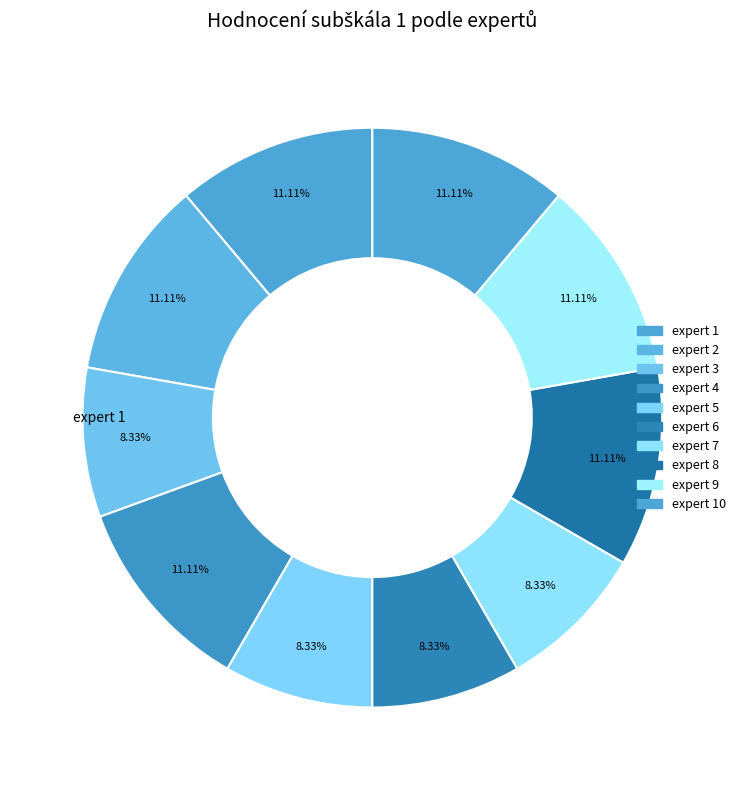

Which category has the smallest portion of the pie?

expert 3